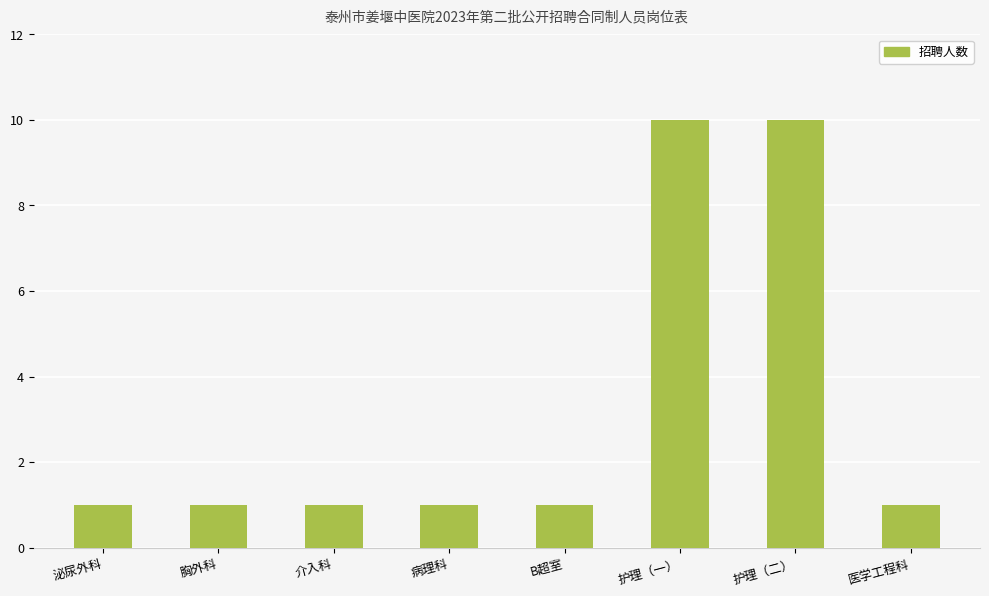

True or false: the data shows 18 at 护理（二）.

False